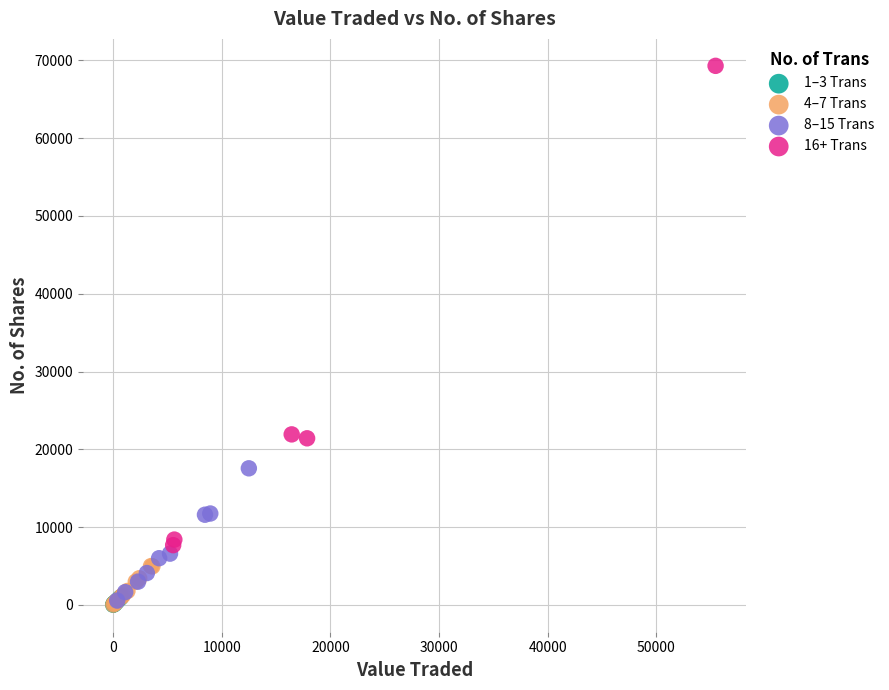

Which series contains the highest Y value?

16+ Trans